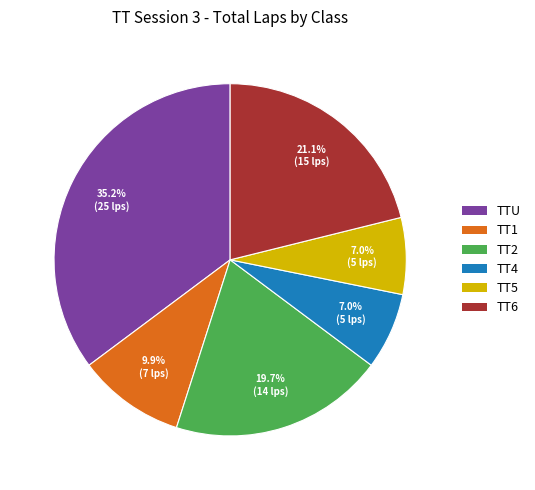

What is the largest slice in the pie chart?

TTU